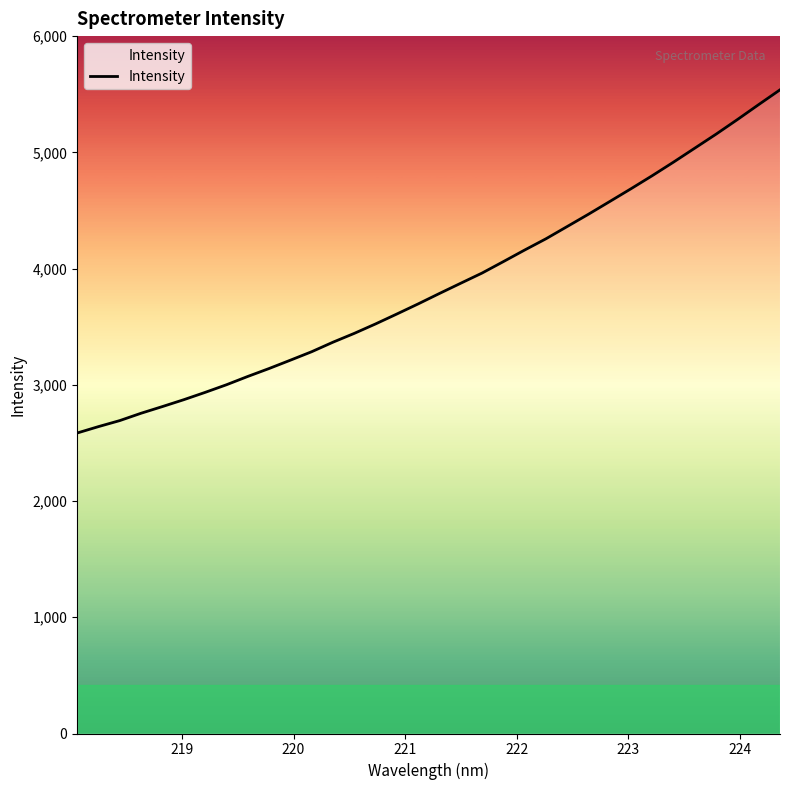

What is the greatest value displayed?

5537.8